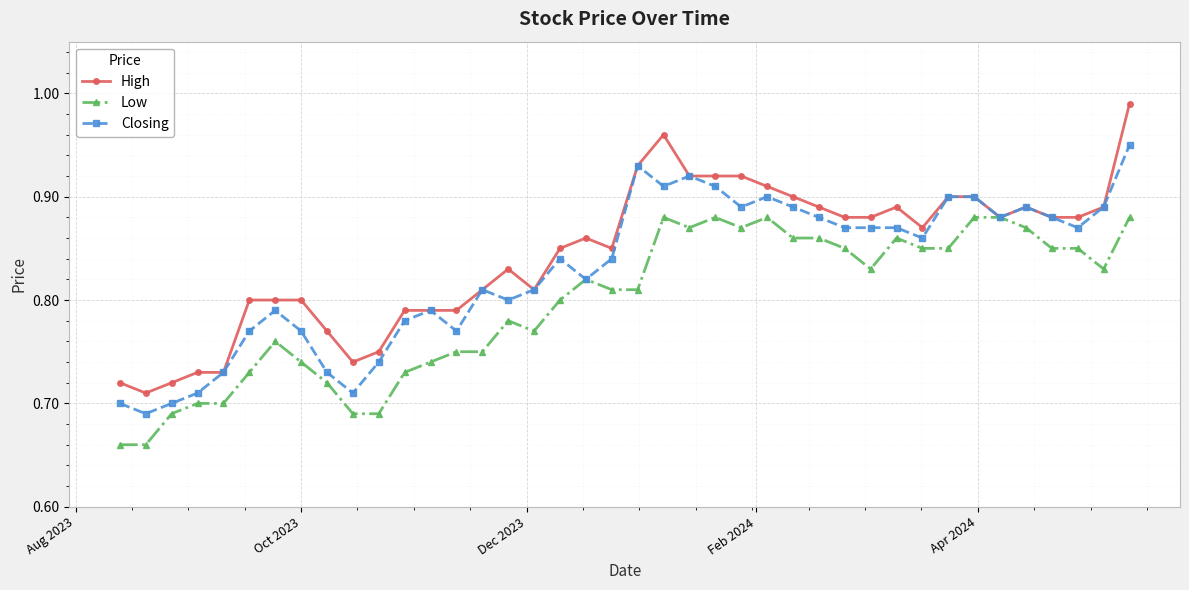

True or false: High has more than 1 interior local peaks.

True